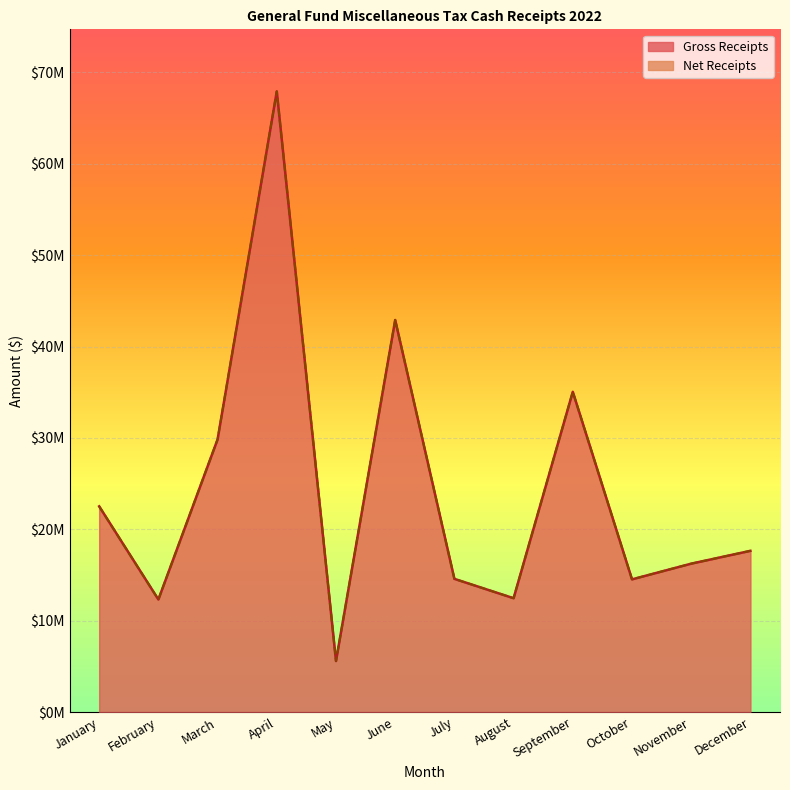

Reading left to right, list all the values displayed in this chart.

Gross Receipts: 22515077	12318929	29839310	67919870	5584081	42906261	14578403	12459005	35048291	14522772	16240027	17645522
Net Receipts: 22513974	12318839	29839310	67918931	5584081	42906261	14576427	12459005	35047516	14522772	16239174	17645522